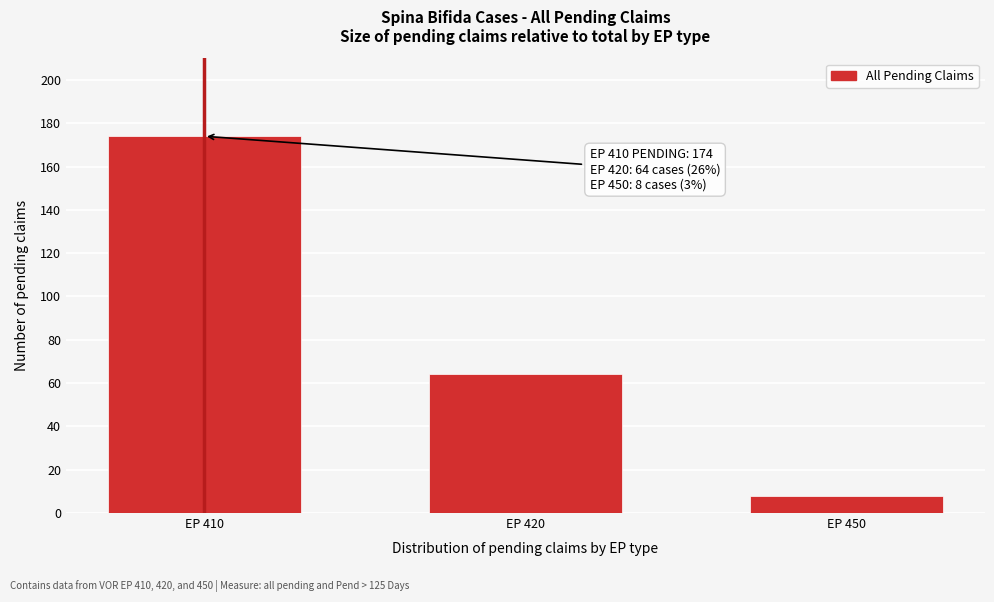

Reading right to left, extract all data points from this chart.

8	64	174